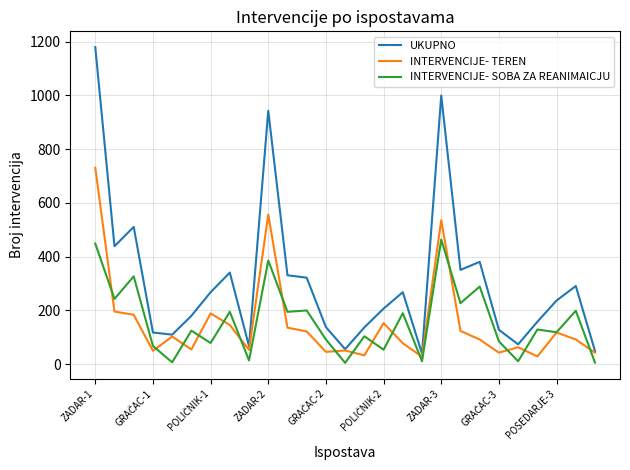

List the series in order of their peak value, highest first.

UKUPNO, INTERVENCIJE- TEREN, INTERVENCIJE- SOBA ZA REANIMAICJU